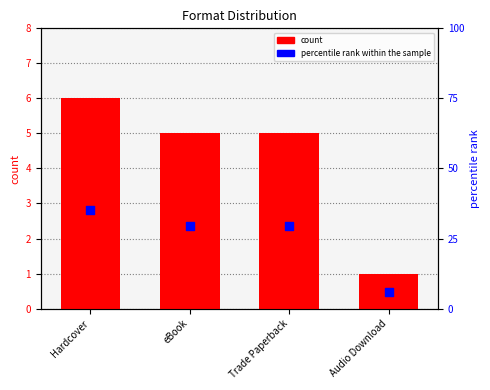

What are all the series names shown in the legend?

count, percentile rank within the sample